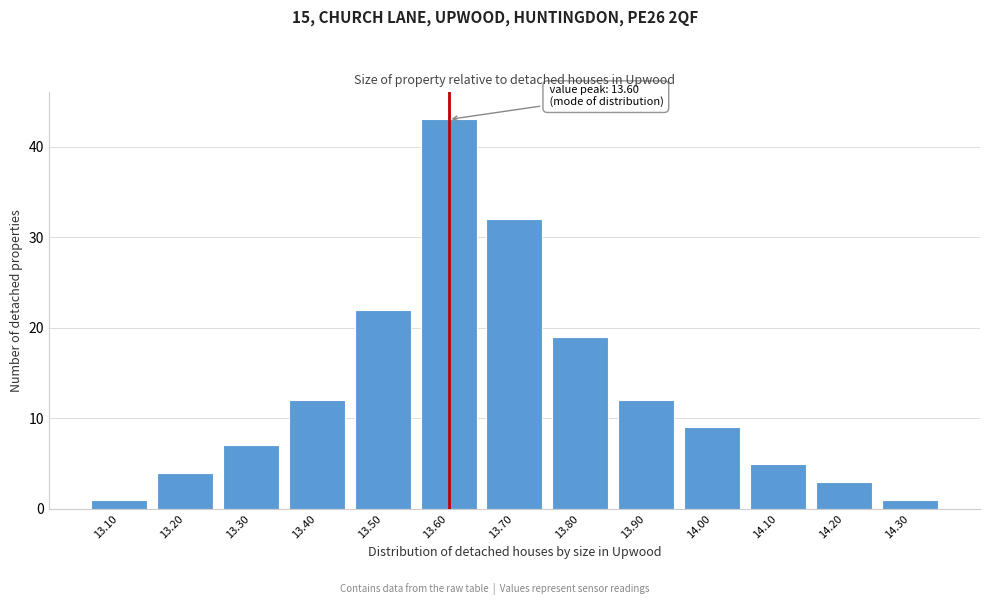

Reading left to right, transcribe all the data shown in this chart.

1	4	7	12	22	43	32	19	12	9	5	3	1